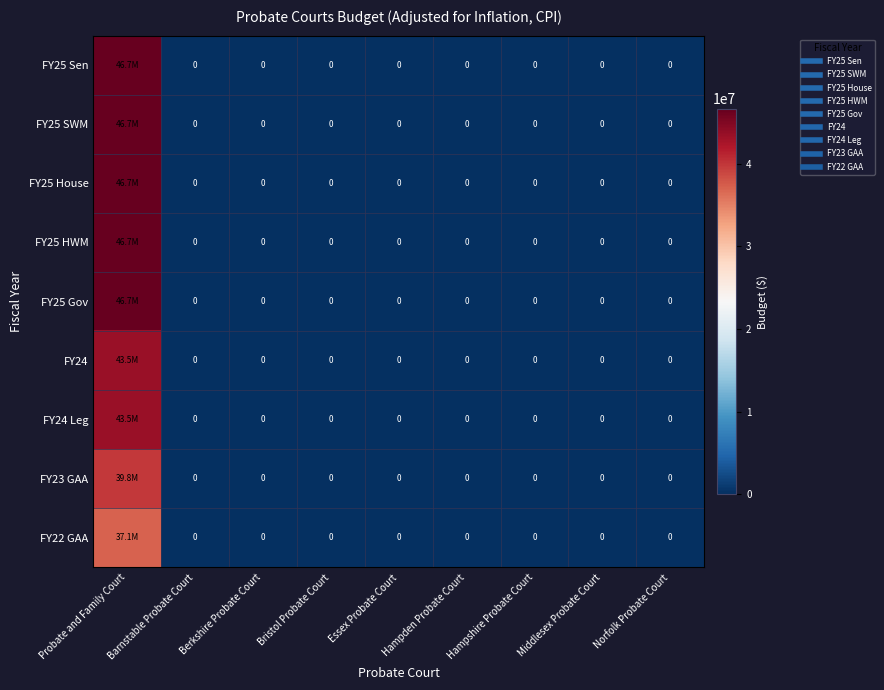

How many categories are shown in the chart?

9